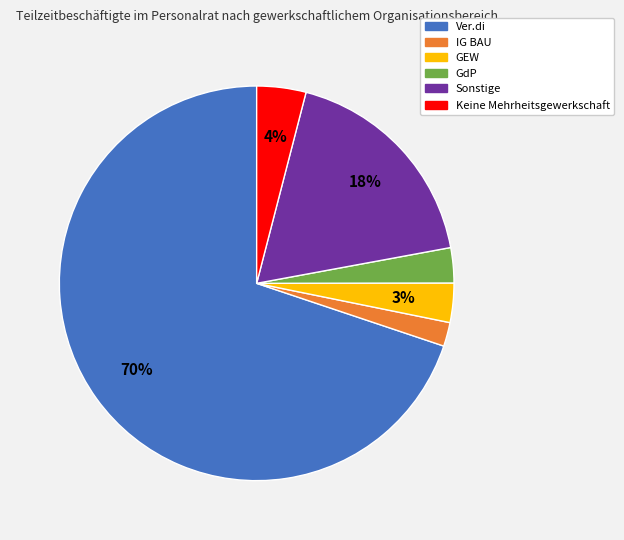

To the nearest percent, what is the difference between the largest and smallest slice percentages?

68%